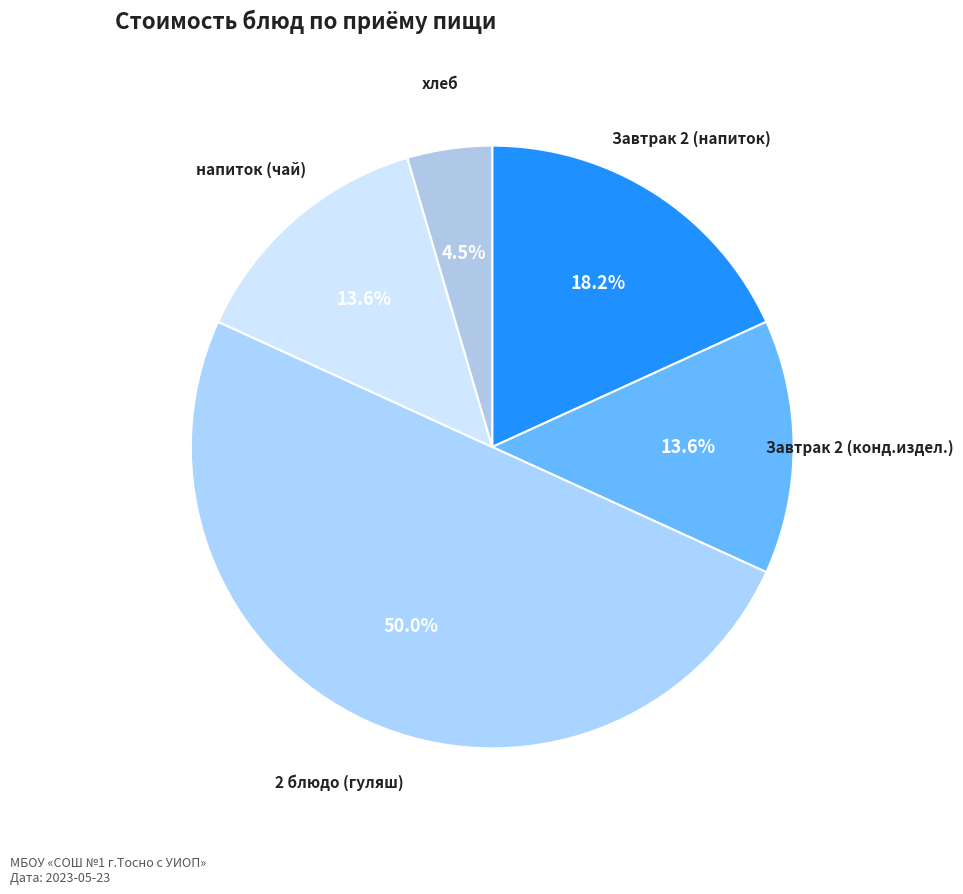

Which slice is the largest?

2 блюдо (гуляш)